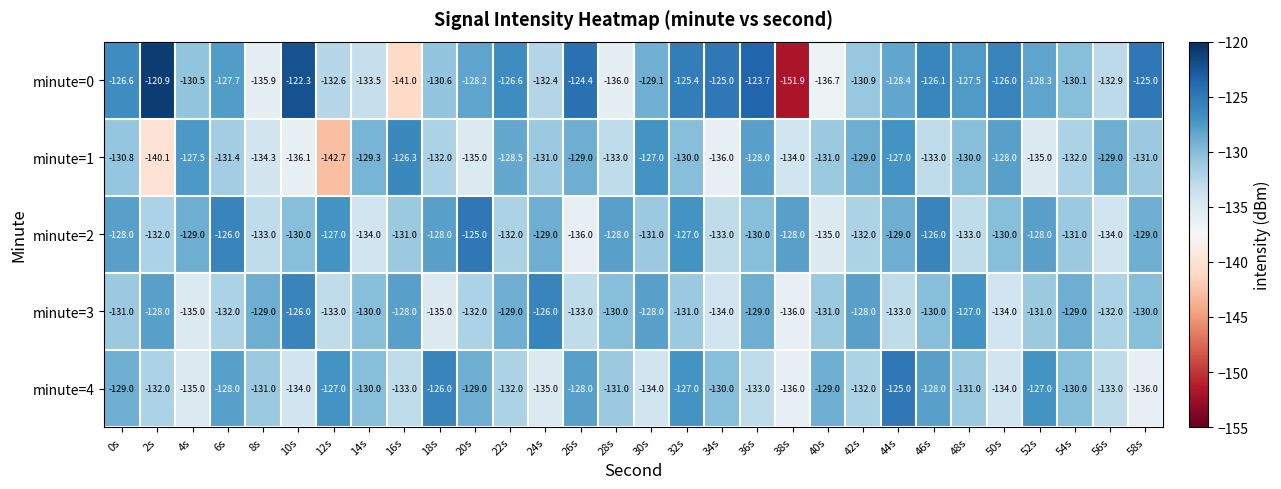

The minute=2 series shows -75.2 at 48s. True or false?

False